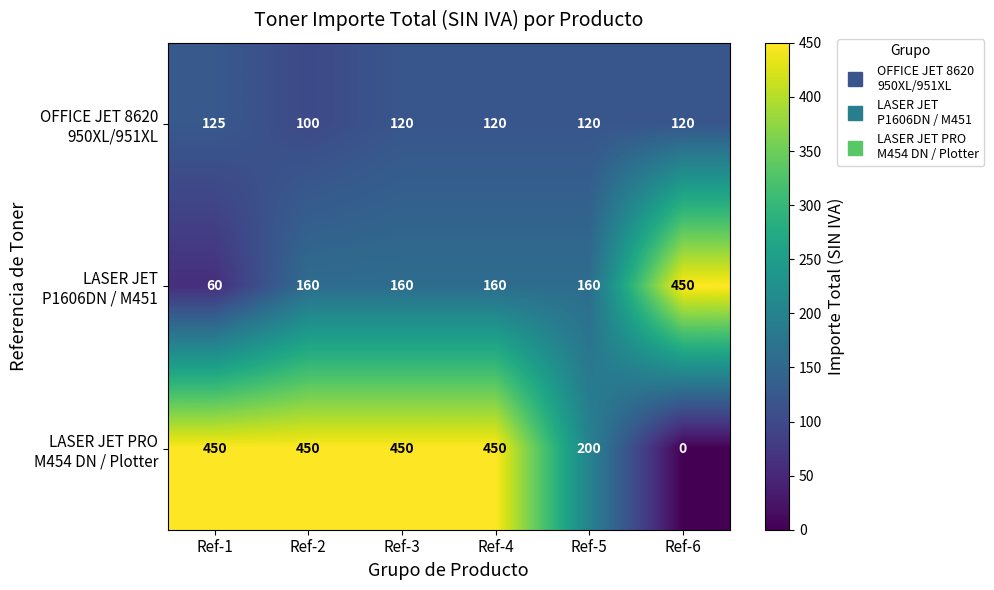

What is the maximum value shown in the chart?

450